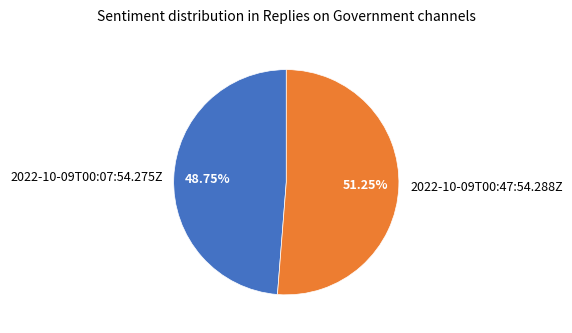

Which category has the smallest portion of the pie?

2022-10-09T00:07:54.275Z